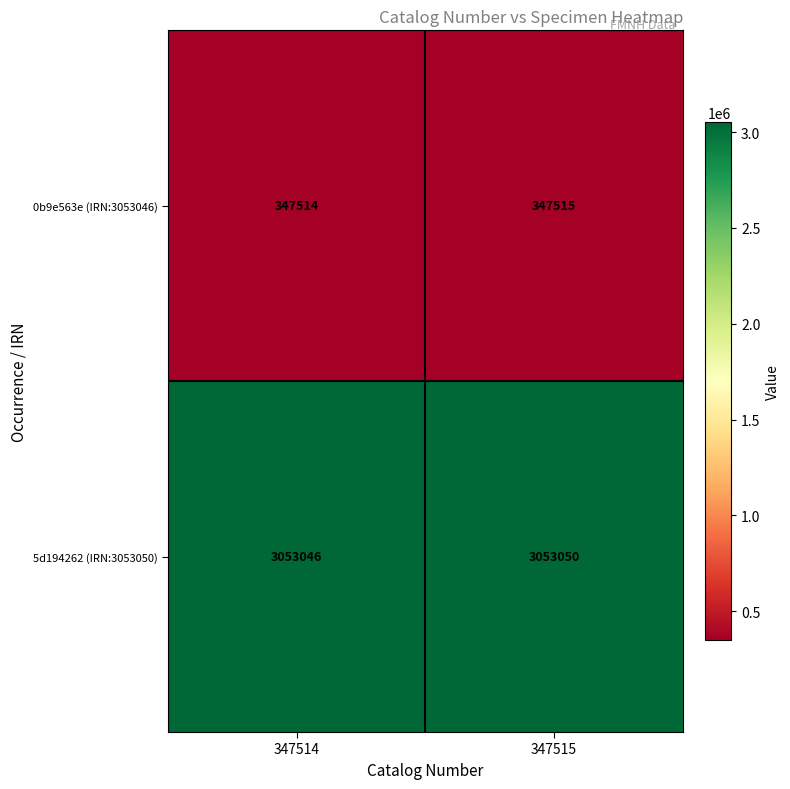

Which series has the largest total across all categories?

5d194262 (IRN:3053050)